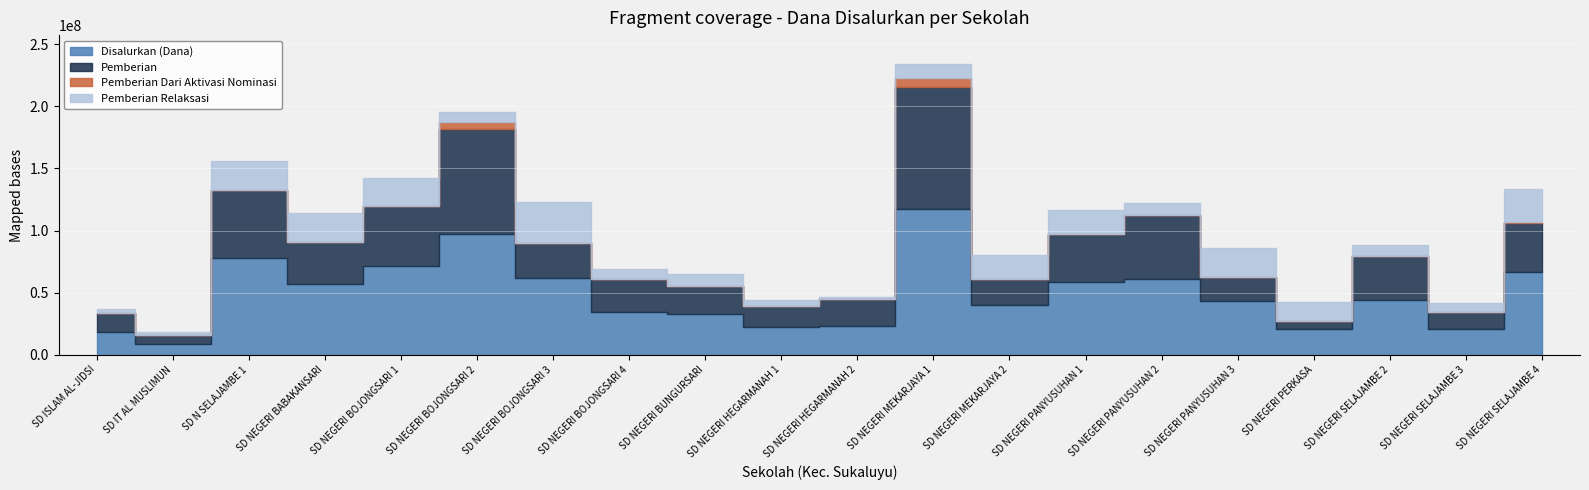

What is the maximum value shown in the chart?

117000000